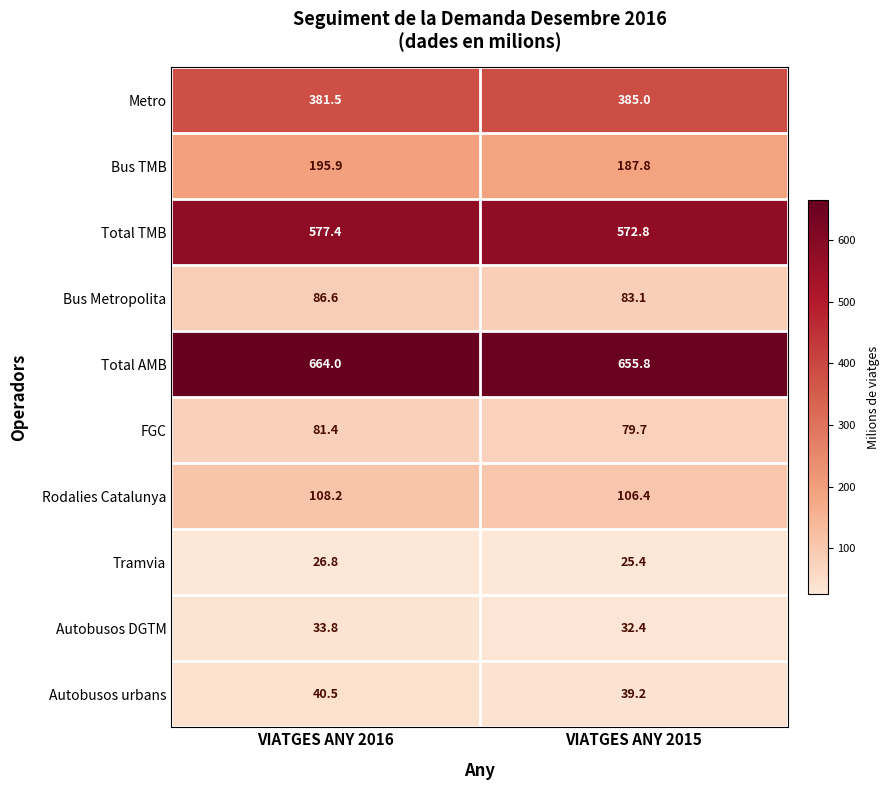

How many data points does each series have?

2